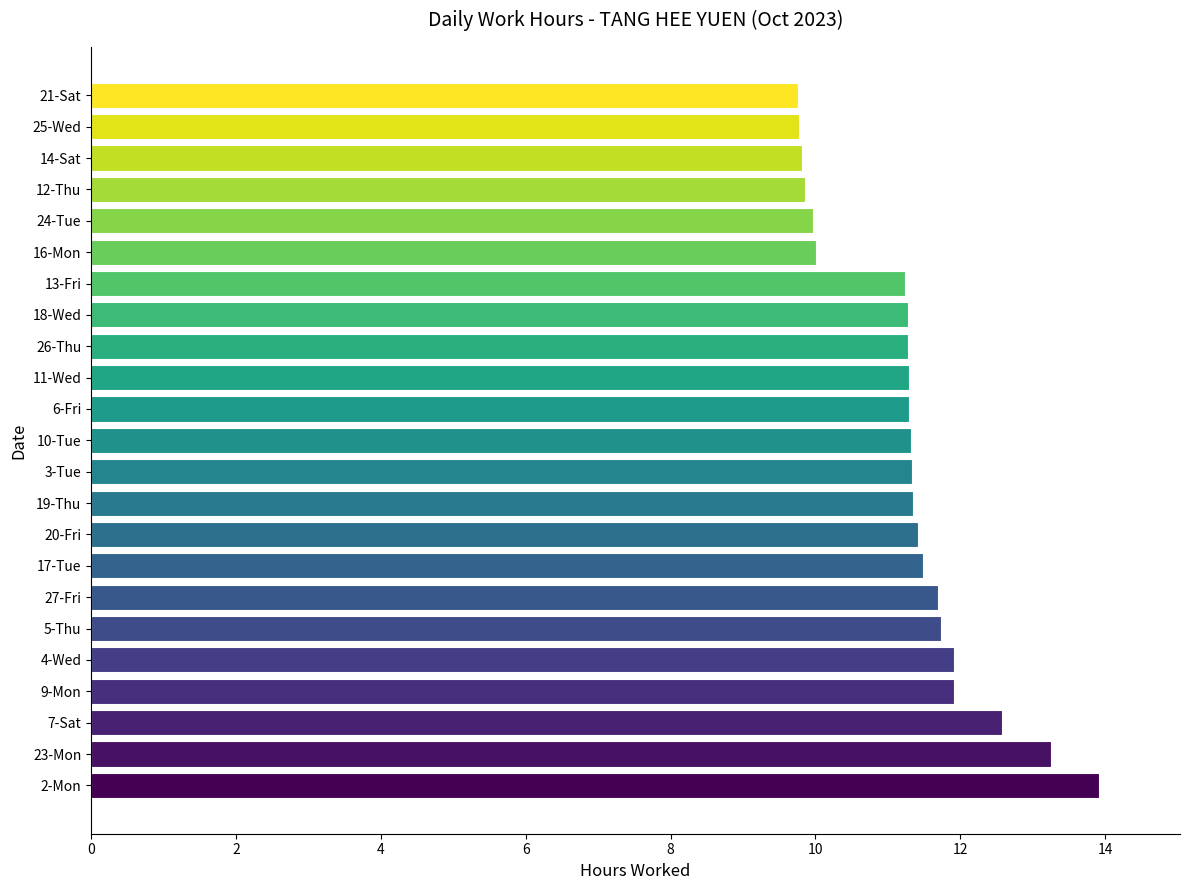

What is the smallest value displayed?

9.8